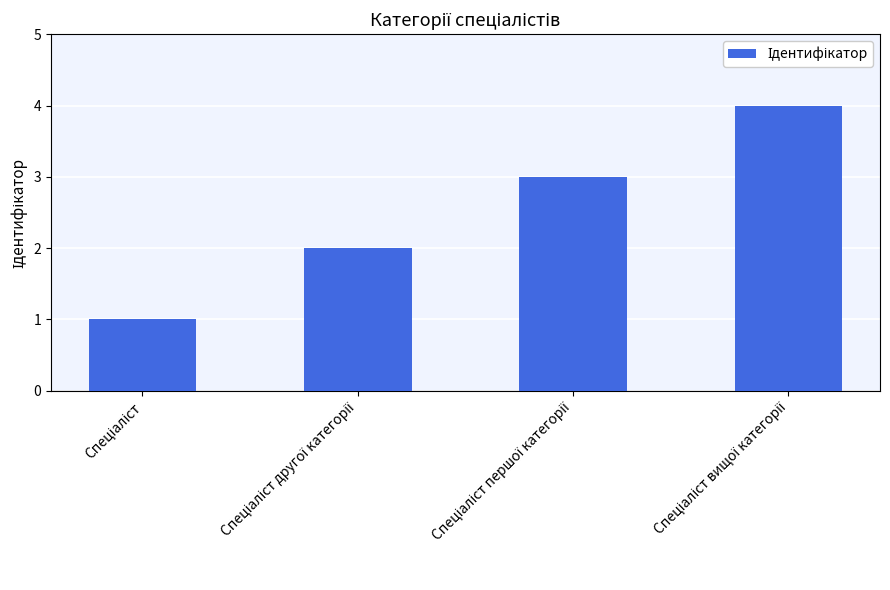

What is the maximum value shown in the chart?

4